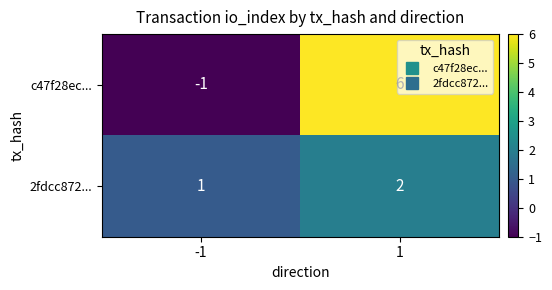

Rank the series at 1 from lowest to highest value.

2fdcc872..., c47f28ec...